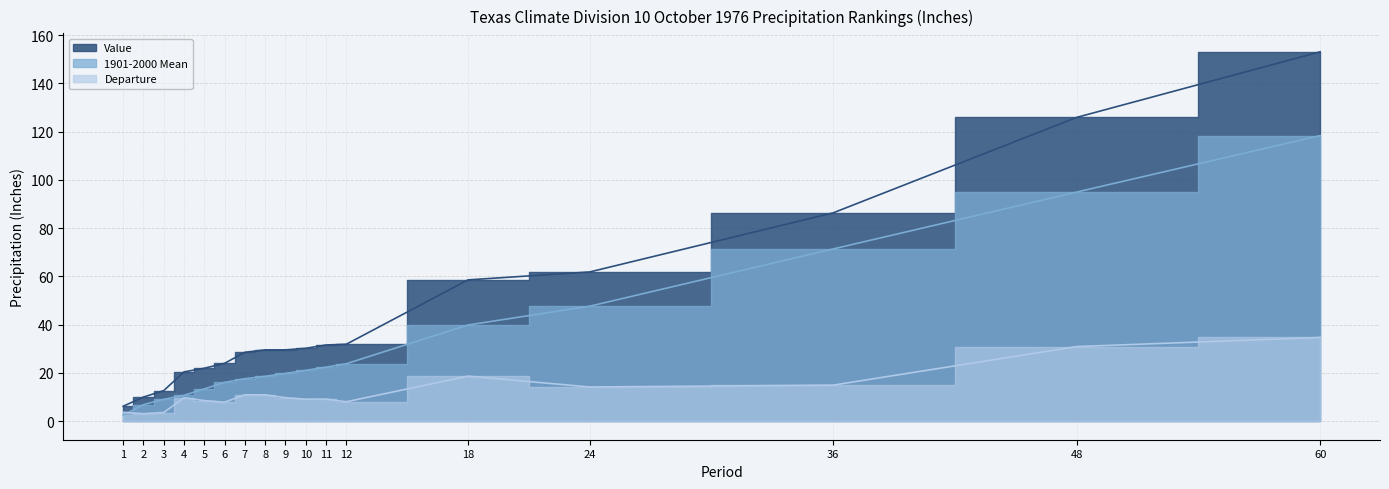

Does the chart display data point markers on the line(s)?

No